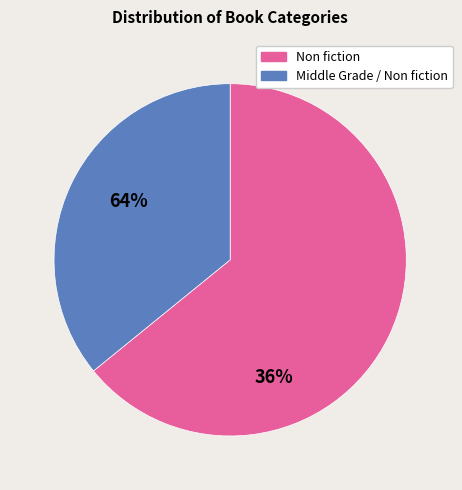

Is there any slice that represents more than half of the pie?

Yes